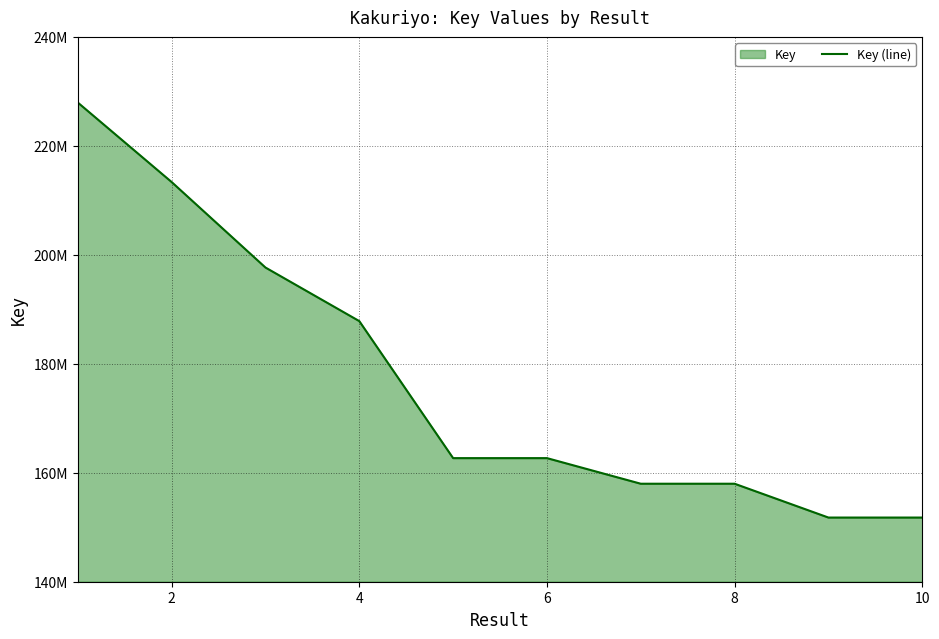

Which label corresponds to the smallest value in the chart?

10